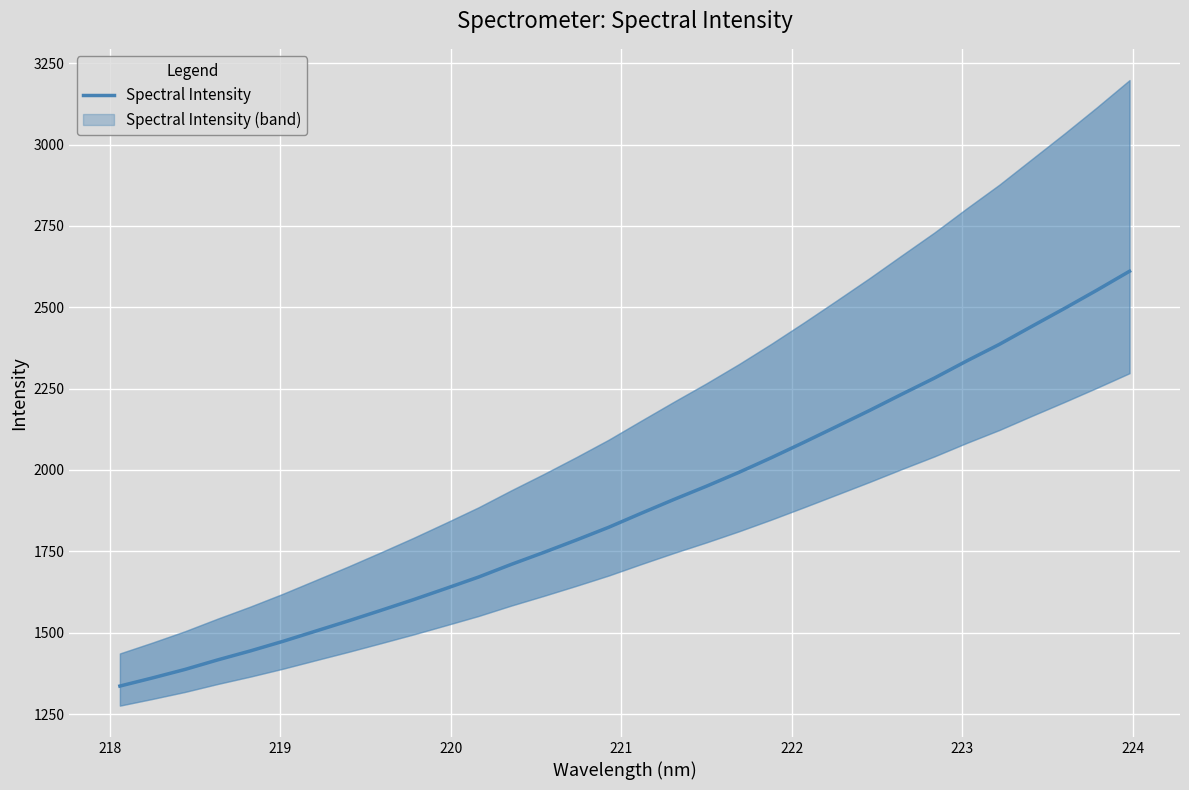

Count the number of categories in the chart.

32